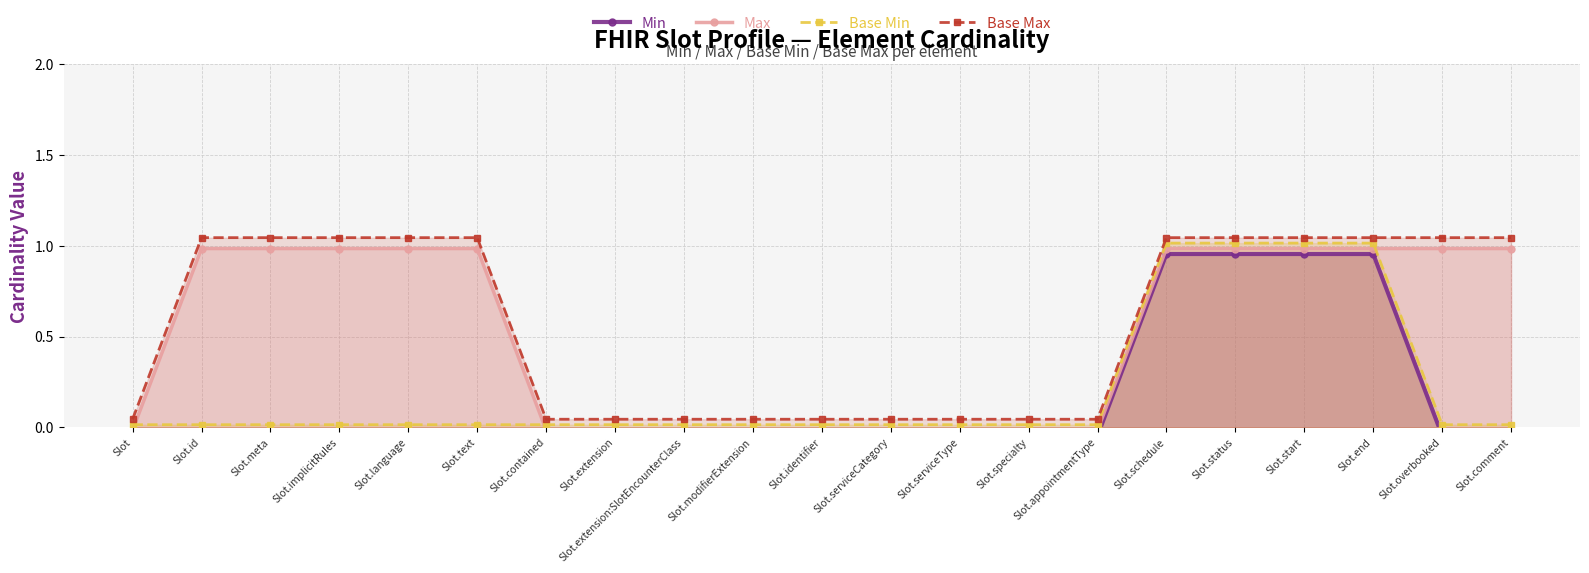

List the series in order of their peak value, lowest first.

Min, Max, Base Min, Base Max